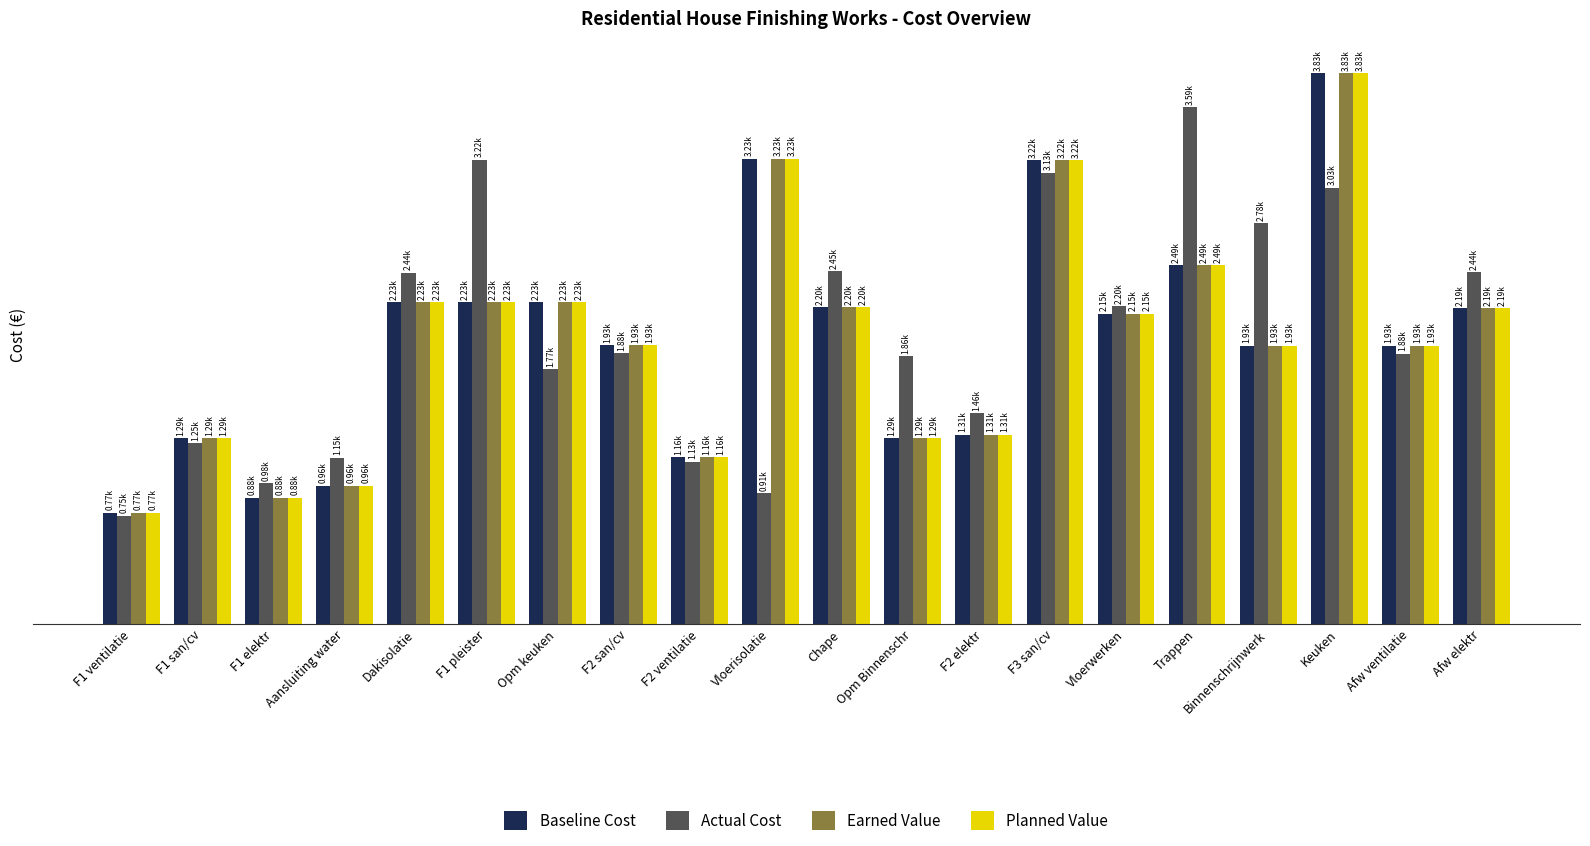

What are all the series names shown in the legend?

Baseline Cost, Actual Cost, Earned Value, Planned Value